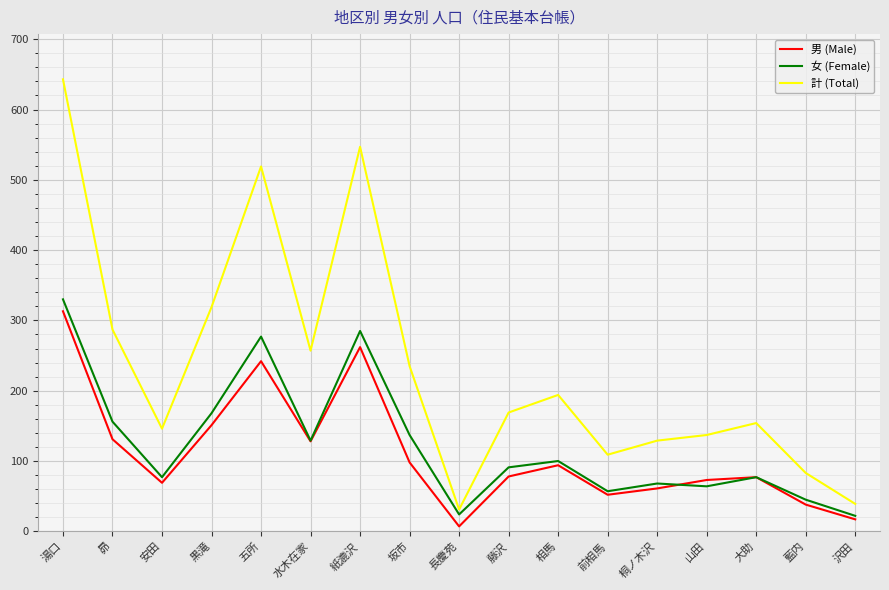

What is the greatest value displayed?

643